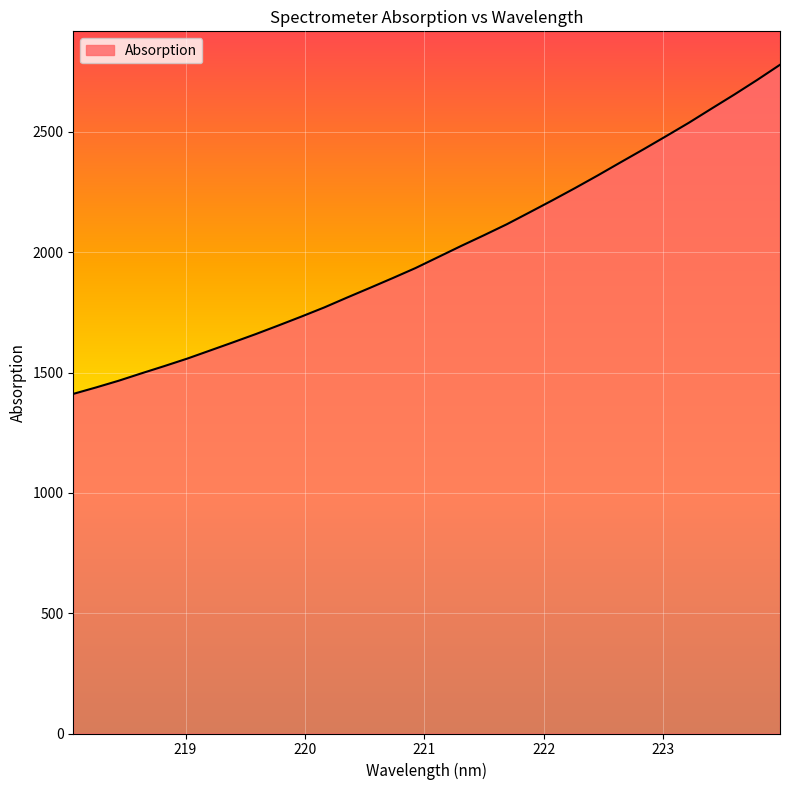

What is the minimum value shown in the chart?

1411.2